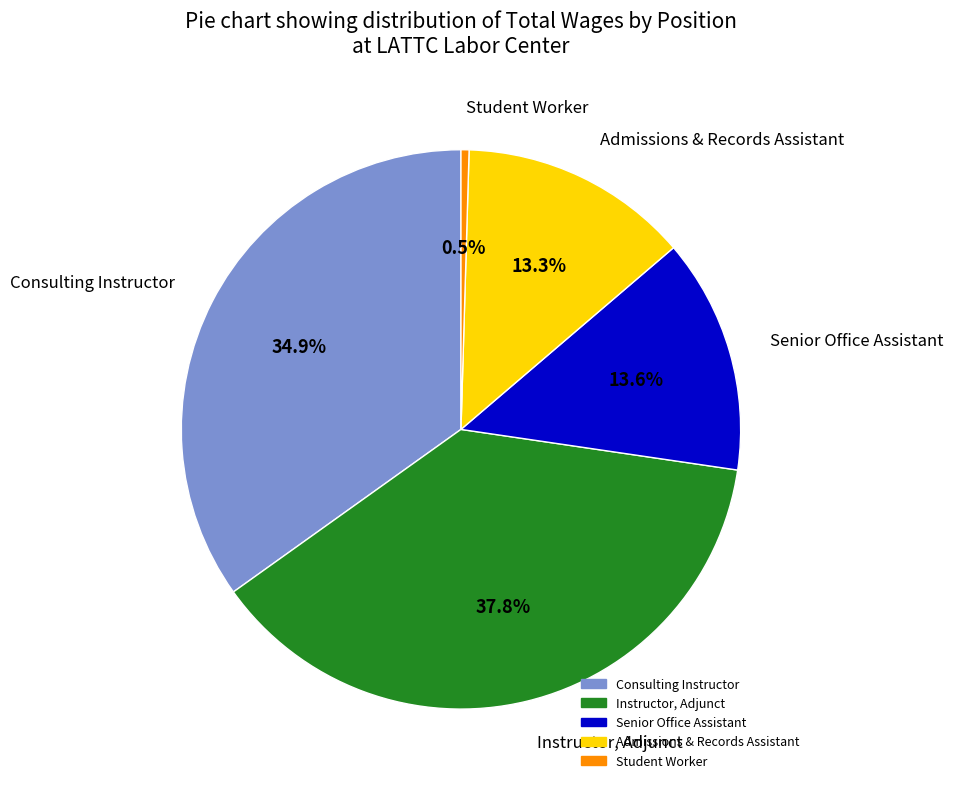

Is Student Worker the majority of the pie?

No